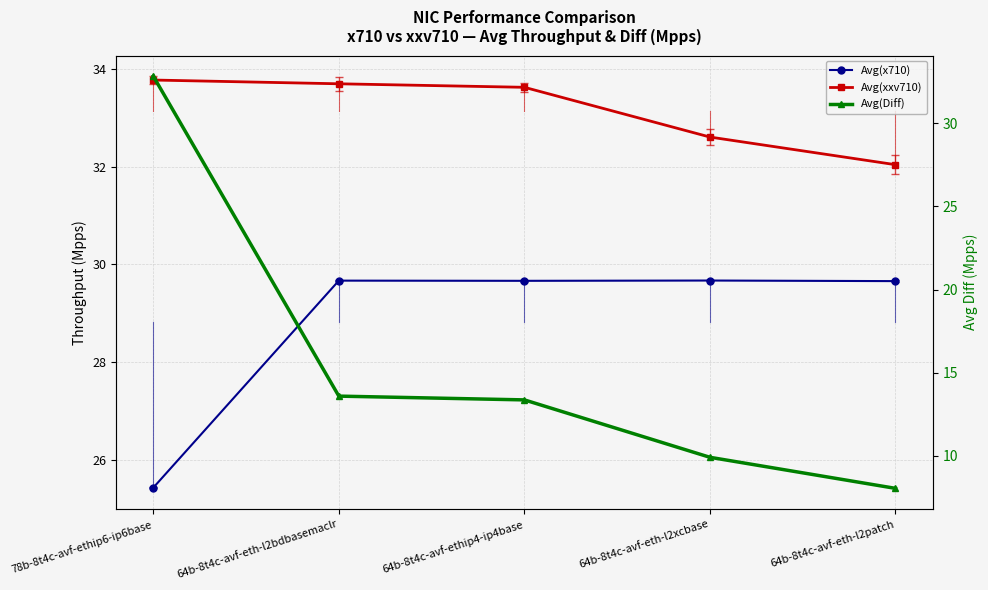

At which label is Avg(xxv710) closest to 32?

64b-8t4c-avf-eth-l2patch